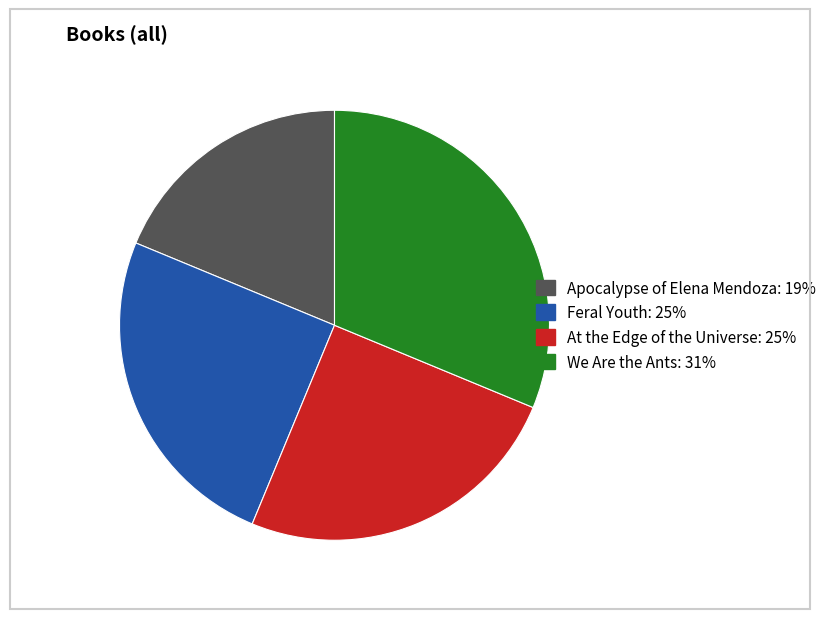

What is the ratio of the value at At the Edge of the Universe to the value at Apocalypse of Elena Mendoza?

1.3